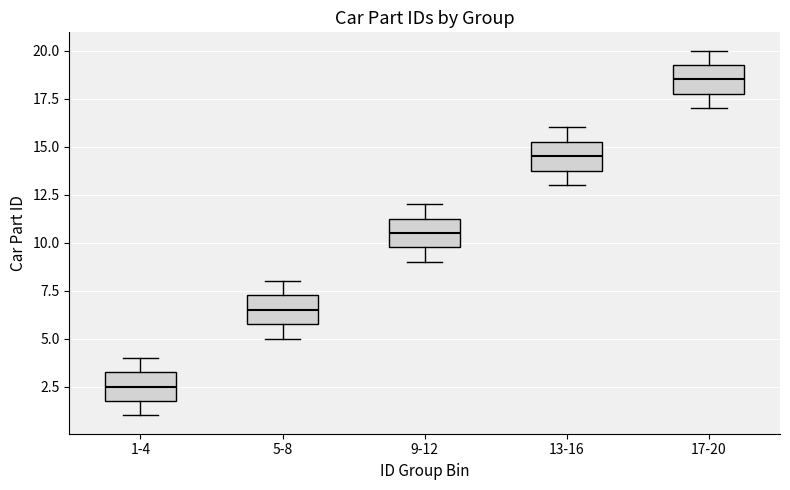

Reading left to right, read every box against the y-axis: the position of its median line, the range the box covers, and the ends of its whiskers. The values are not printed on the chart, so give them approximately, as read against the axis.

1-4: median 2.5, box 2.0 to 3.5, whiskers 1.0 to 4.0
5-8: median 6.5, box 6.0 to 7.5, whiskers 5.0 to 8.0
9-12: median 10.5, box 10.0 to 11.5, whiskers 9.0 to 12.0
13-16: median 14.5, box 14.0 to 15.5, whiskers 13.0 to 16.0
17-20: median 18.5, box 18.0 to 19.5, whiskers 17.0 to 20.0